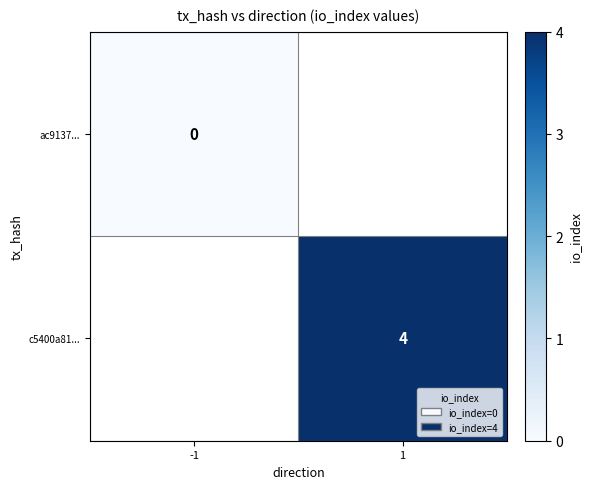

How many values in c5400a81... are above zero?

1